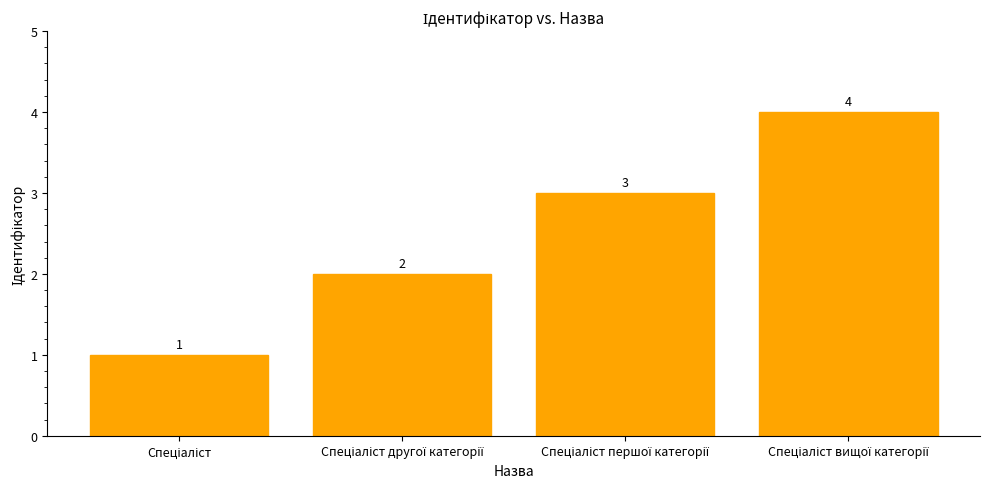

What is the value of the 1st bar from the left?

1